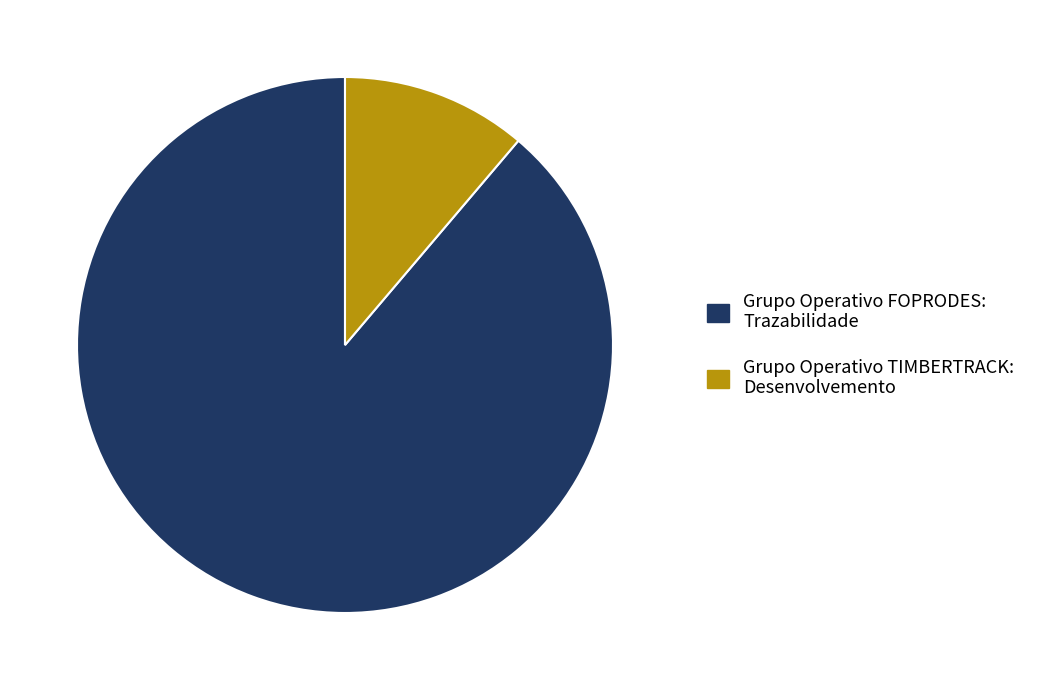

Which category has the biggest portion of the pie?

Grupo Operativo FOPRODES: Trazabilidade